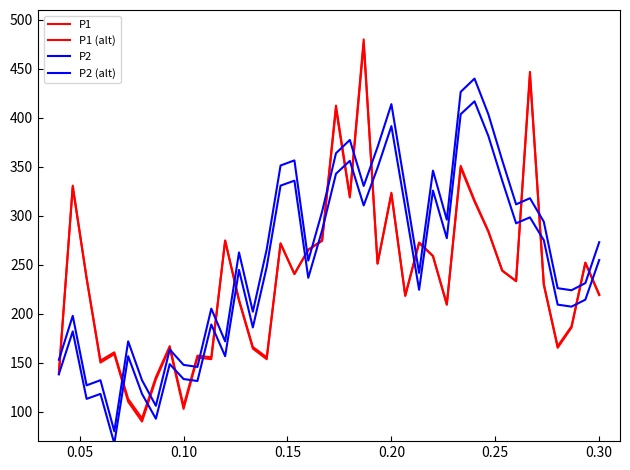

How many series are shown in this chart?

4